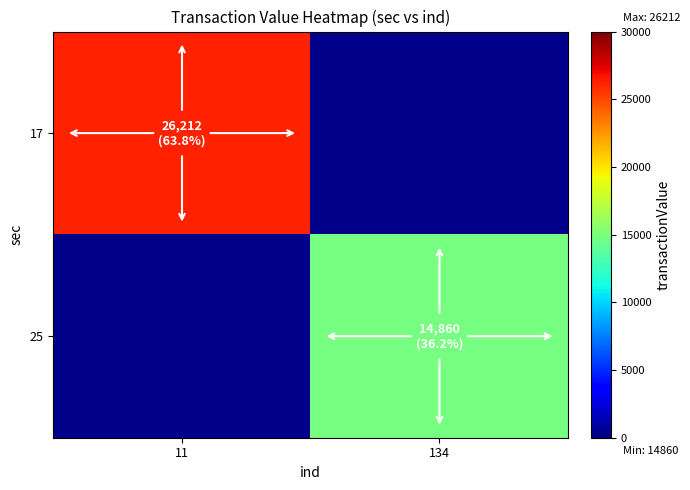

How many distinct data groups are displayed?

2